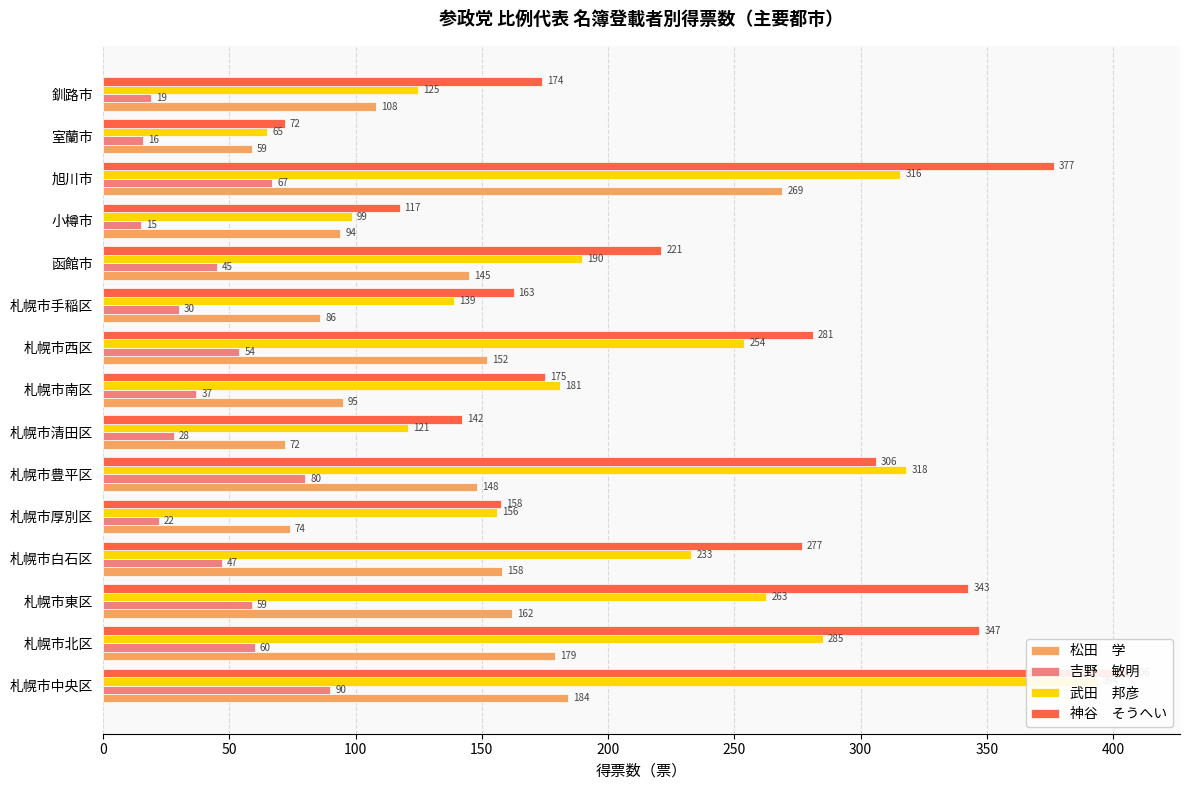

Reading left to right, extract all data points from this chart.

松田　学: 184.0	179.0	162.0	158.0	74.0	148.0	72.0	95.0	152.0	86.0	145.0	94.0	269.0	59.0	108.0
吉野　敏明: 90.0	60.0	59.0	47.0	22.0	80.0	28.0	37.0	54.0	30.0	45.0	15.0	67.0	16.0	19.0
武田　邦彦: 394.0	285.0	262.7	233.0	156.0	318.0	120.9	180.9	253.9	138.9	189.8	98.5	315.6	64.9	124.9
神谷　そうへい: 406.1	347.0	342.7	276.7	157.6	306.0	142.0	175.0	281.0	162.6	221.0	117.4	376.5	72.0	173.7